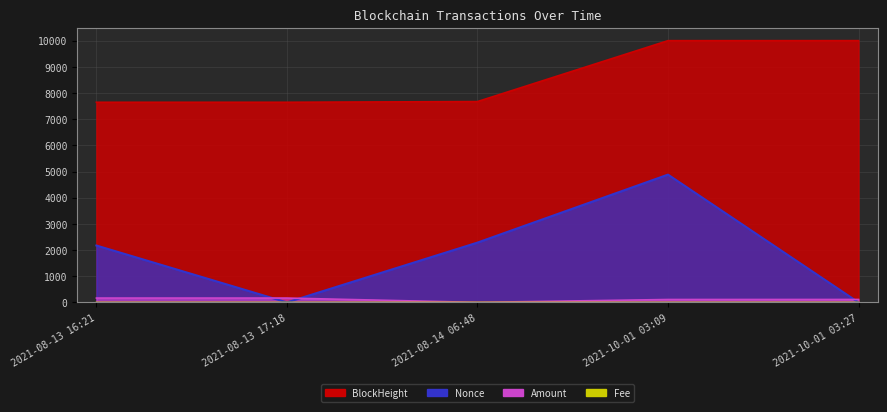

What is the label of the 4th point from the right?

2021-08-13 17:18